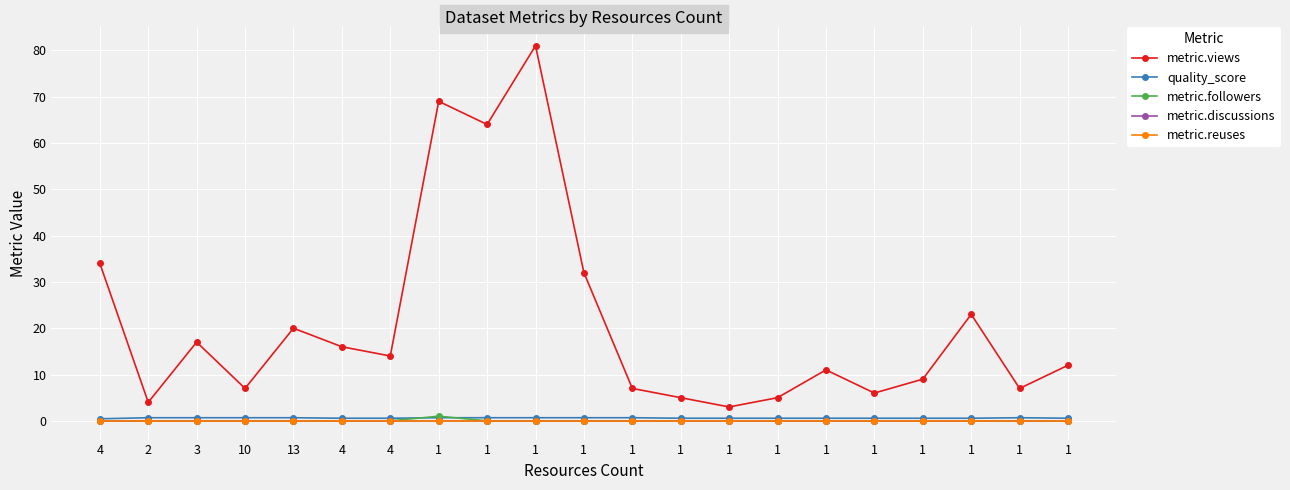

Is this an area chart (filled region under the line)?

No